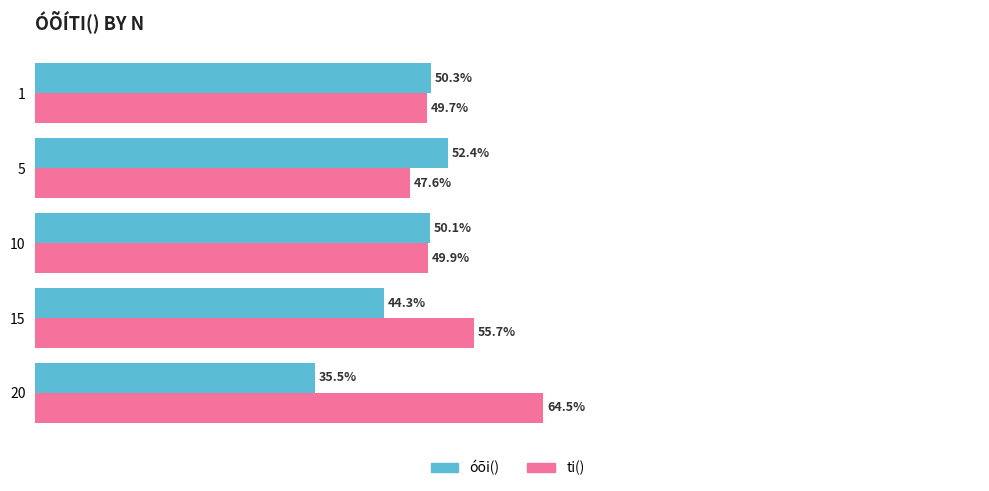

At 5, list the series in order from smallest to largest.

ti(), óõi()